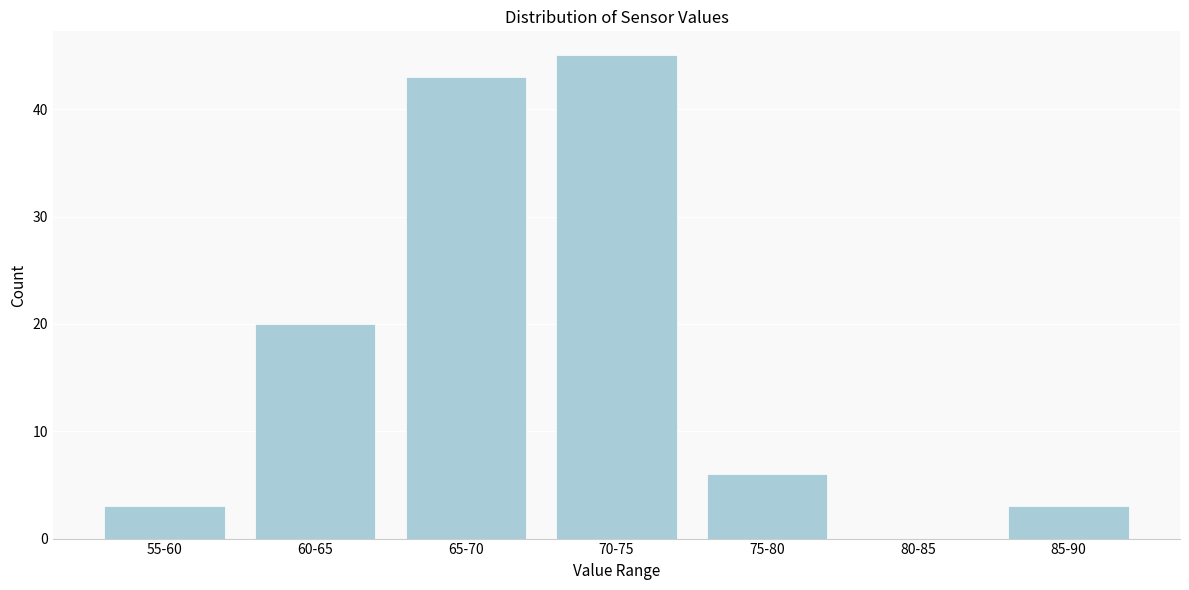

Reading left to right, what are all the values shown in this chart?

55-60=3	60-65=20	65-70=43	70-75=45	75-80=6	80-85=0	85-90=3